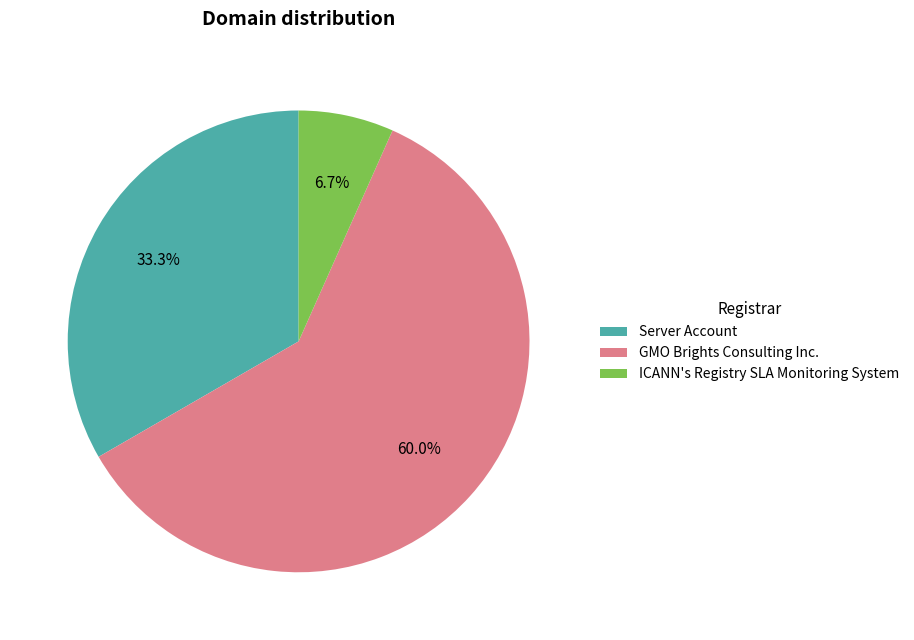

To the nearest percent, what is the combined percentage of ICANN's Registry SLA Monitoring System and Server Account?

40%